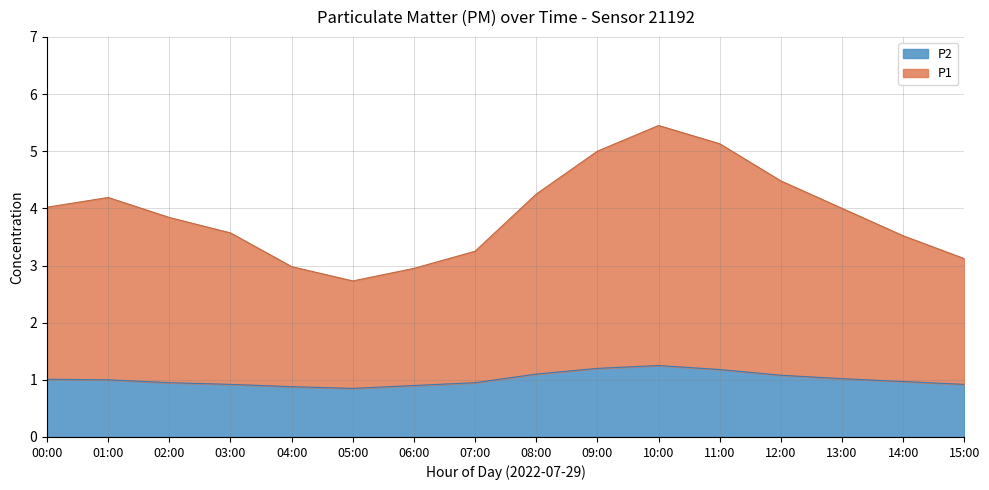

How many lines are shown in the chart?

2